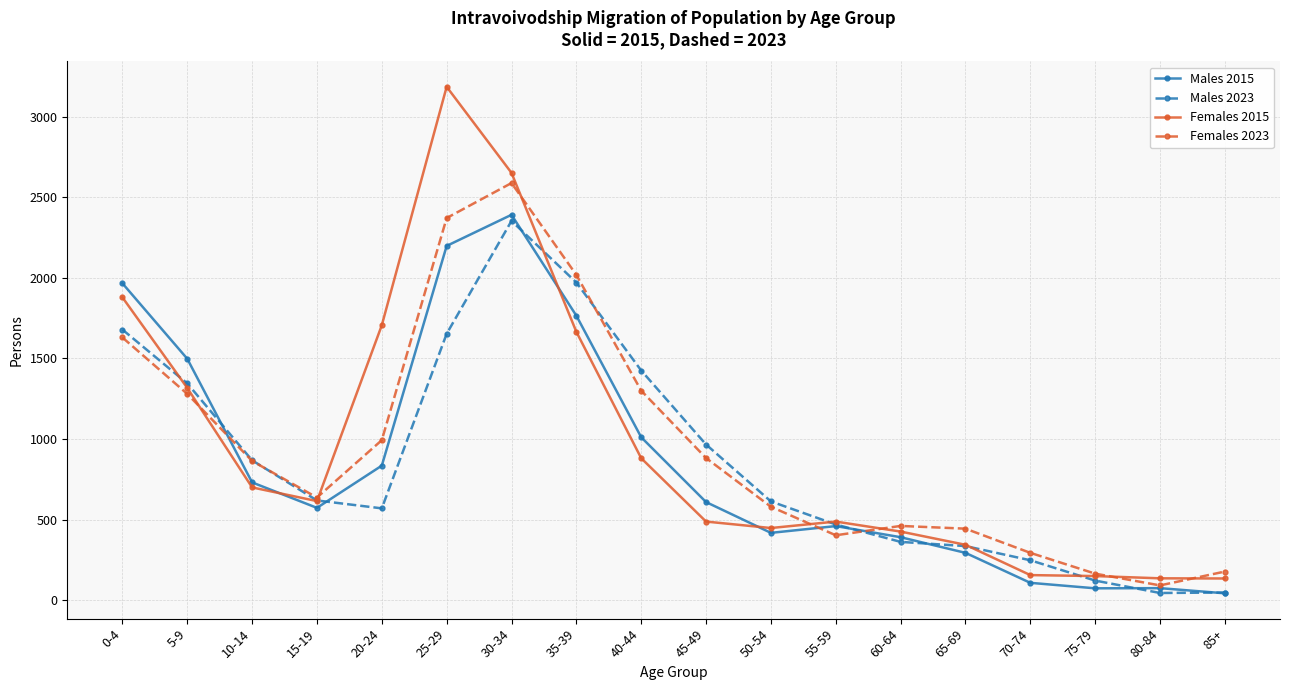

What is the average value of the Males 2023 series?

872